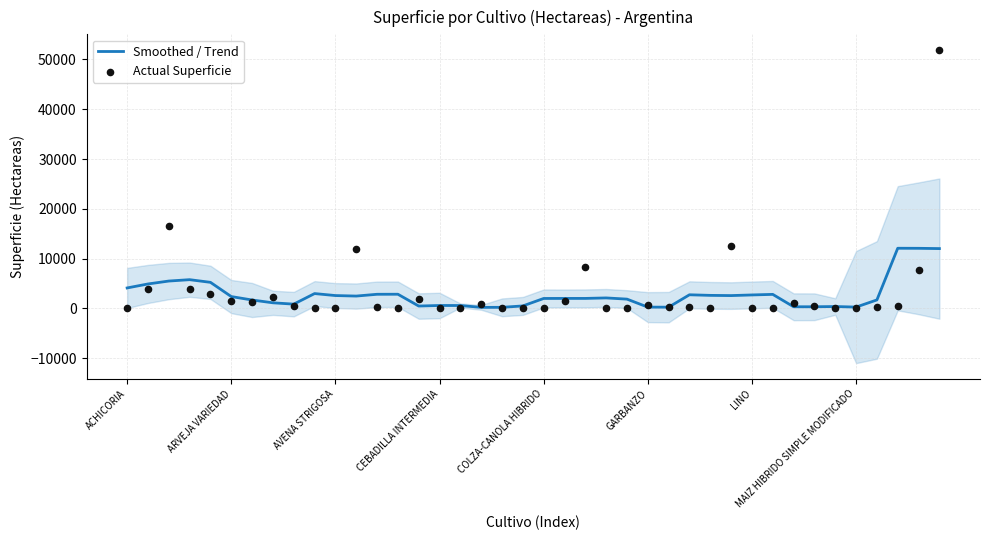

Which series has the largest total across all categories?

Actual Superficie